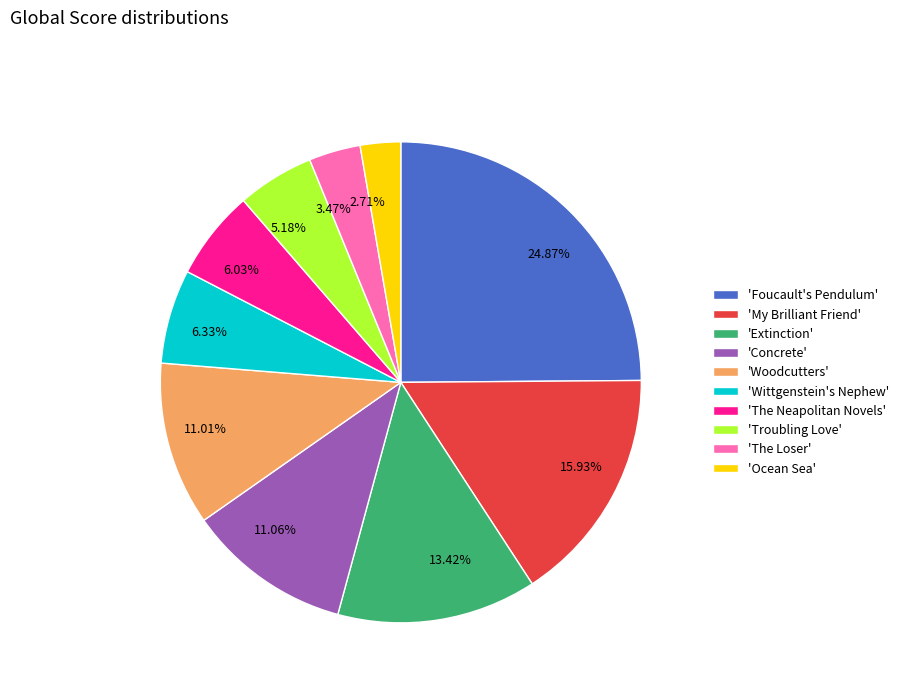

Count the number of slices in the pie.

10